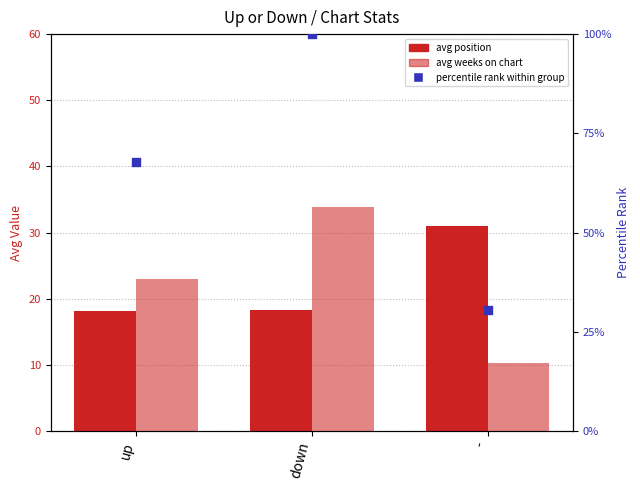

What are all the series names shown in the legend?

avg position, avg weeks on chart, percentile rank within group